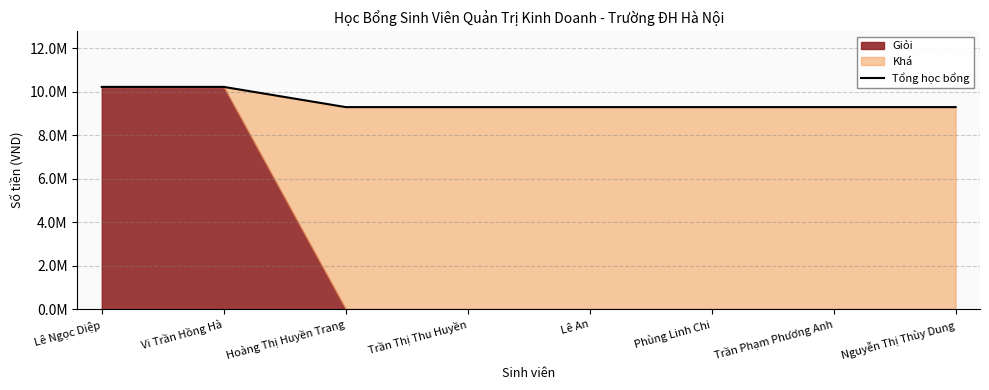

Which label corresponds to the largest value in the chart?

Lê Ngọc Diệp